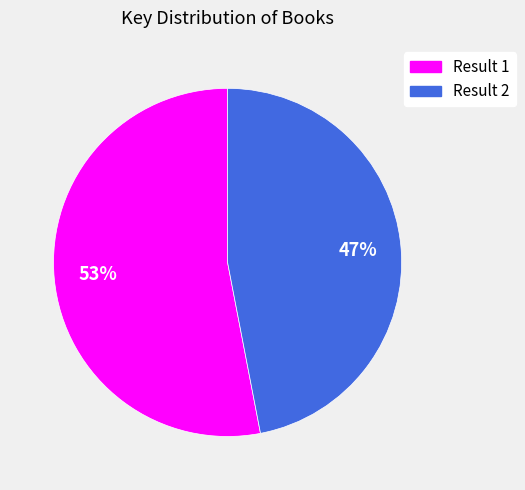

Is there any slice that represents more than half of the pie?

Yes